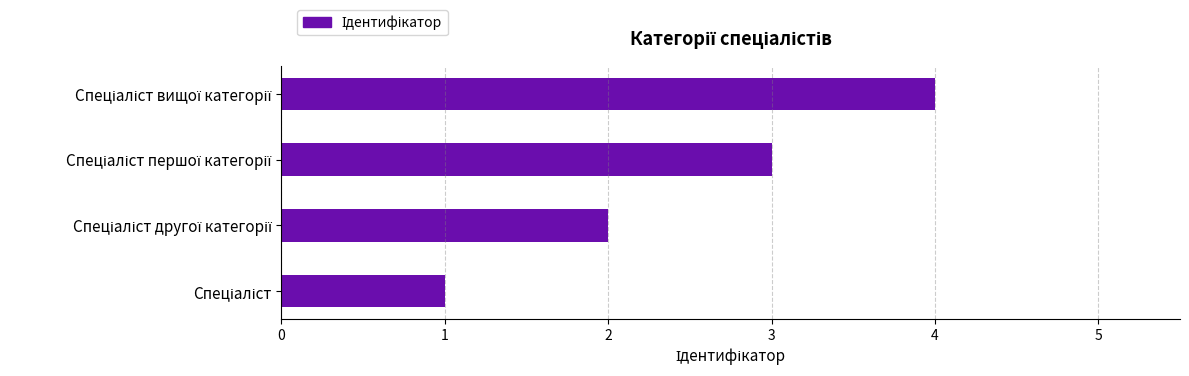

What is the difference between the maximum and minimum values?

3